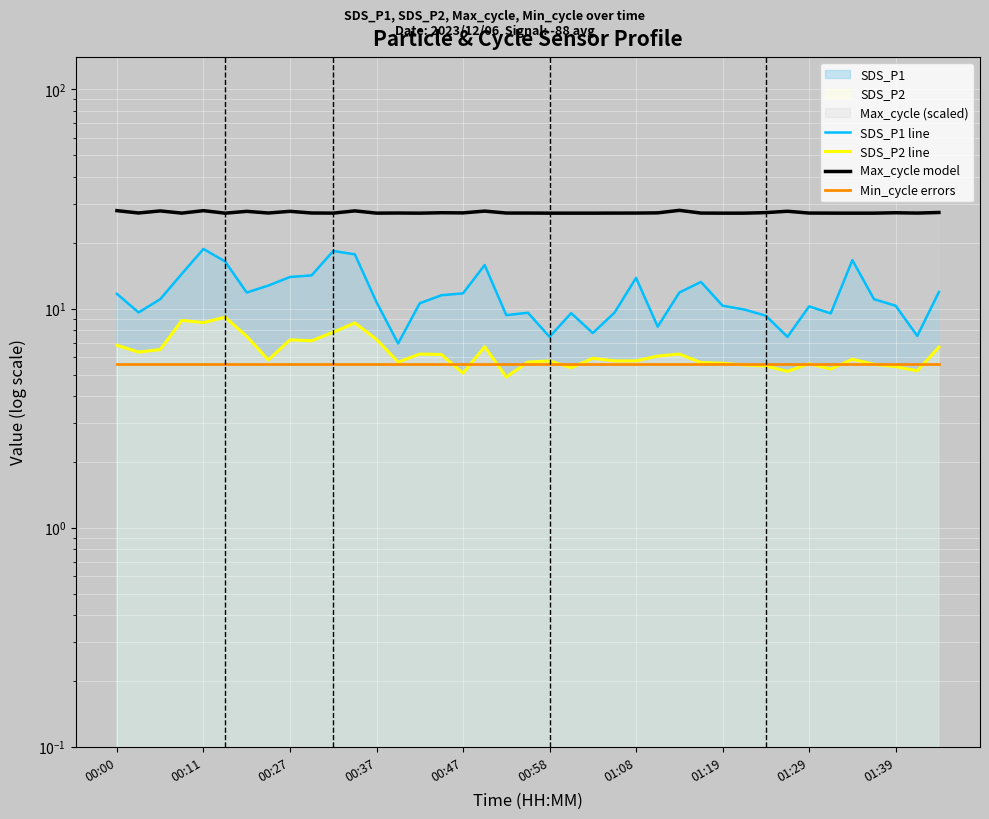

At which category does the chart reach its minimum across all series?

18